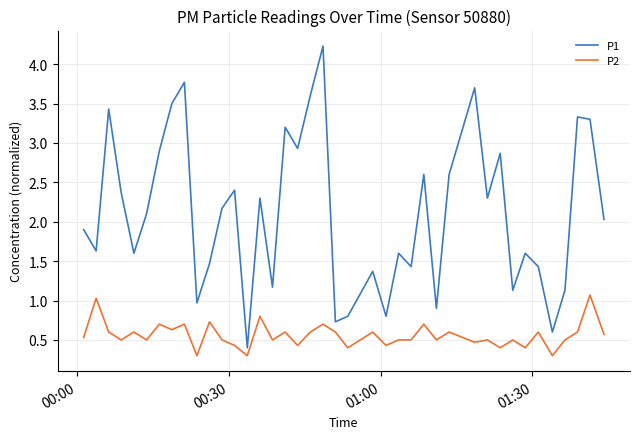

What are all the series names shown in the legend?

P1, P2